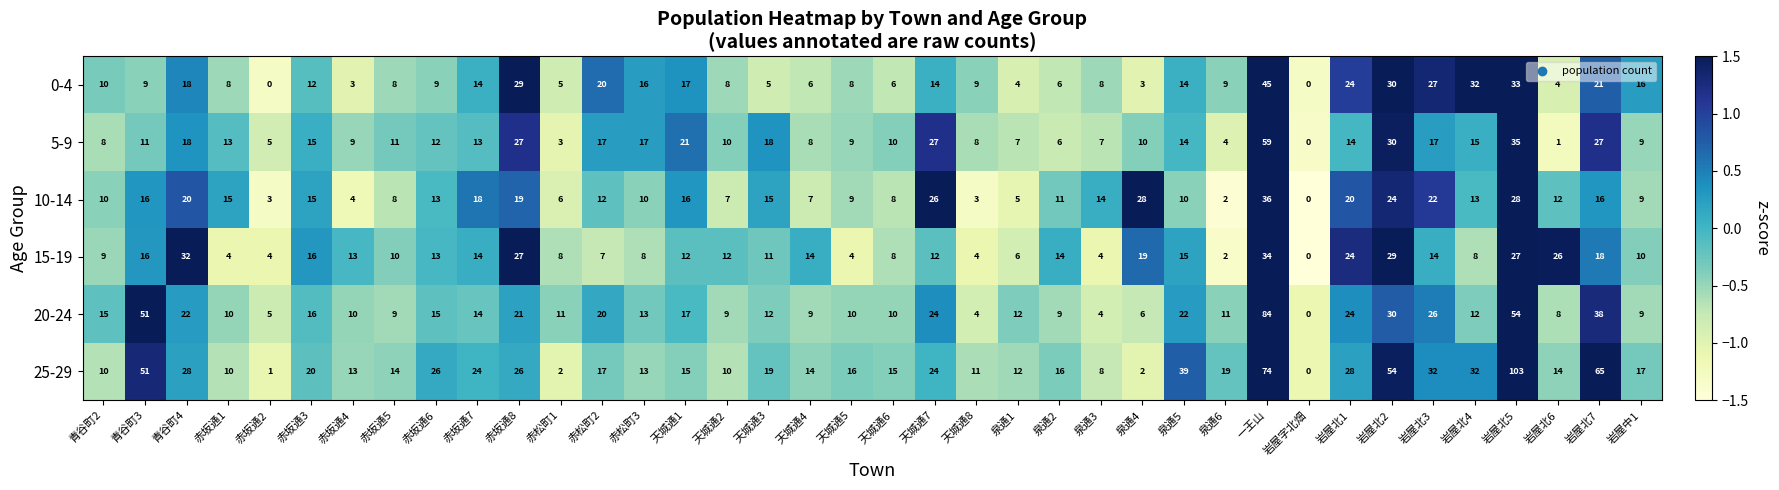

The value of 20-24 at 赤坂通5 is 9. True or false?

True